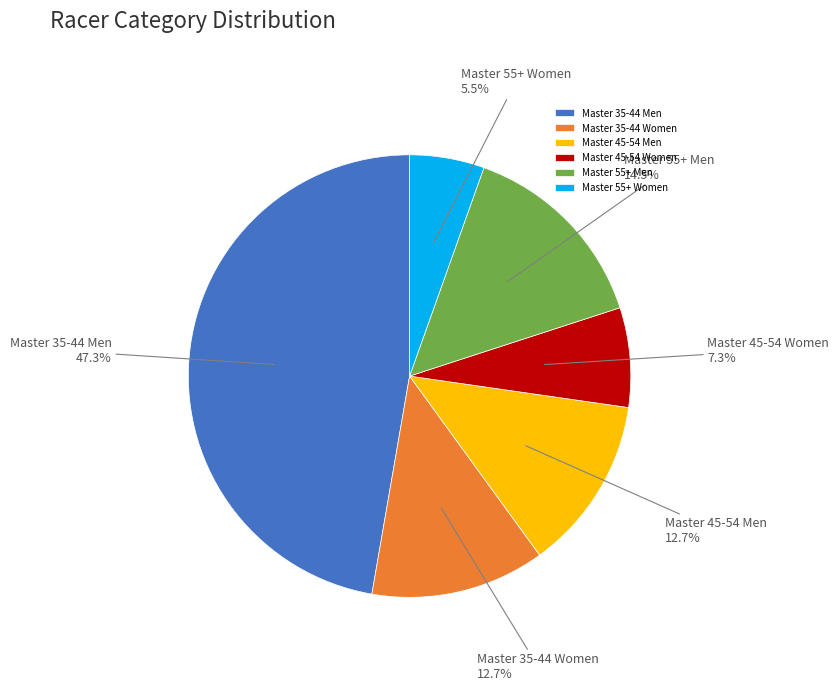

Is there any slice that represents more than half of the pie?

No